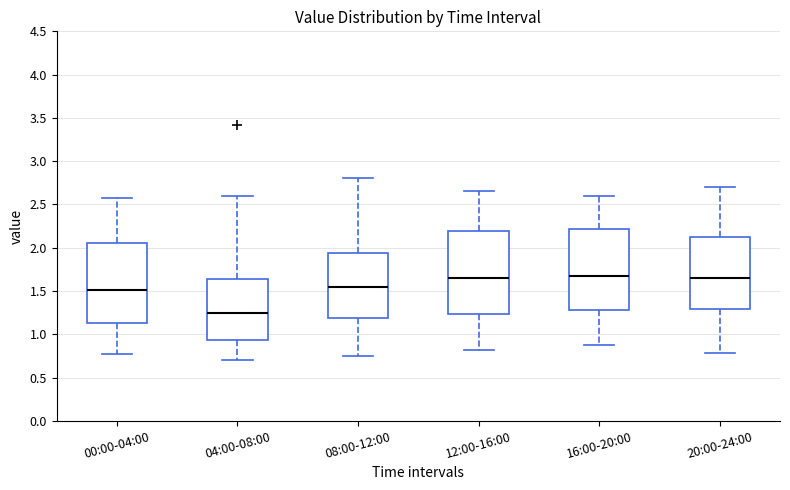

Where is the upper edge of the box for 08:00-12:00 on the y-axis? The values are not printed on the chart, so give them approximately, as read against the axis.

1.95